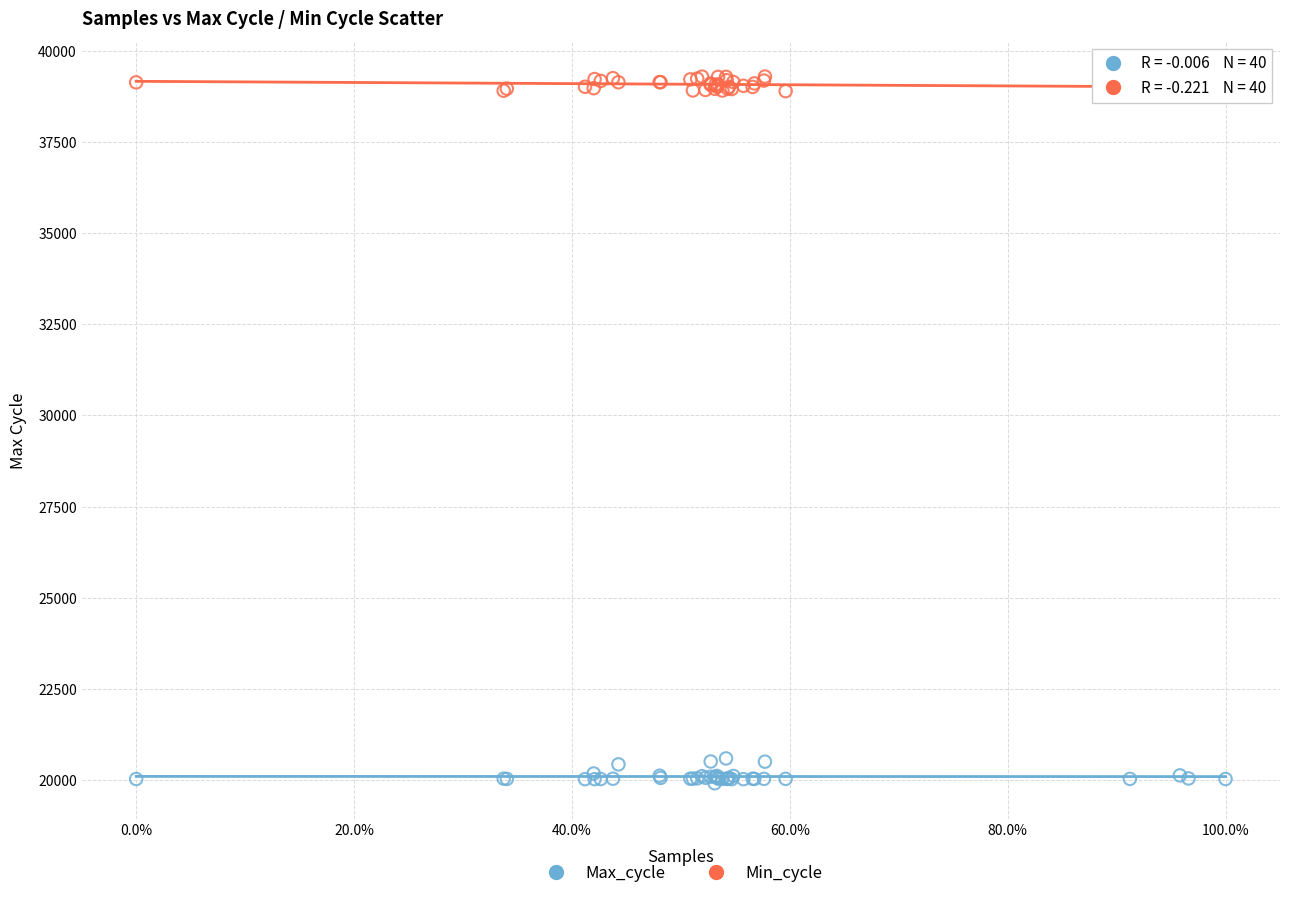

Which series reaches the maximum Y coordinate?

Min_cycle